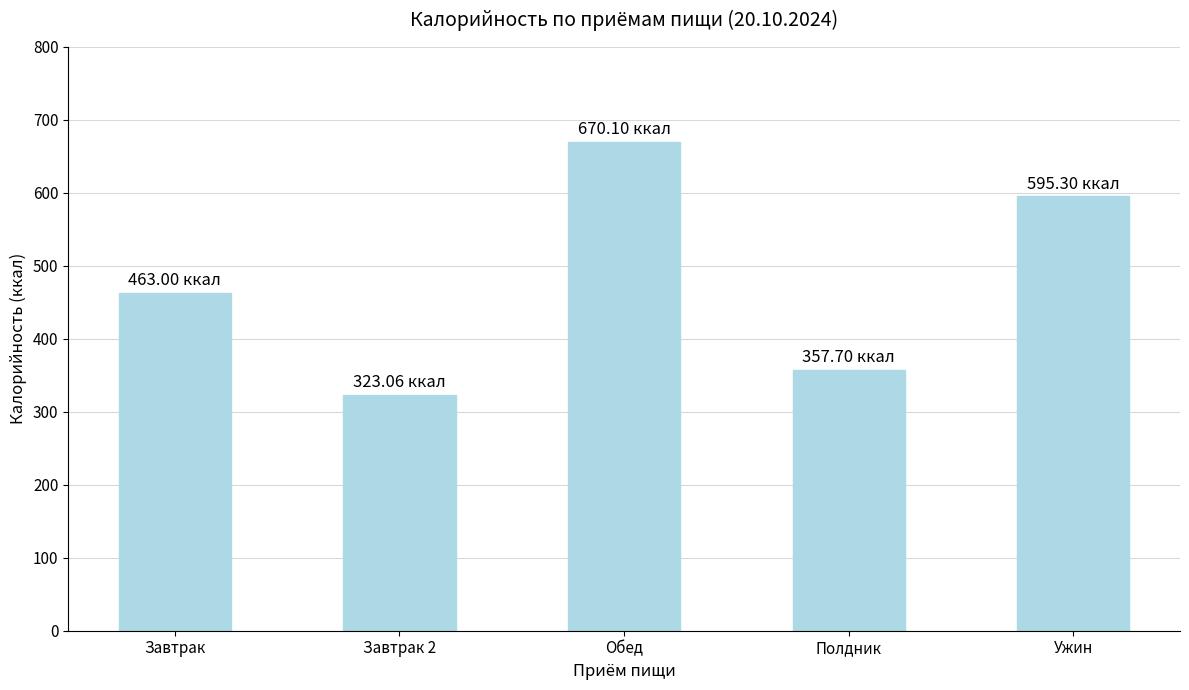

What is the difference between the values at Завтрак 2 and Полдник?

34.6